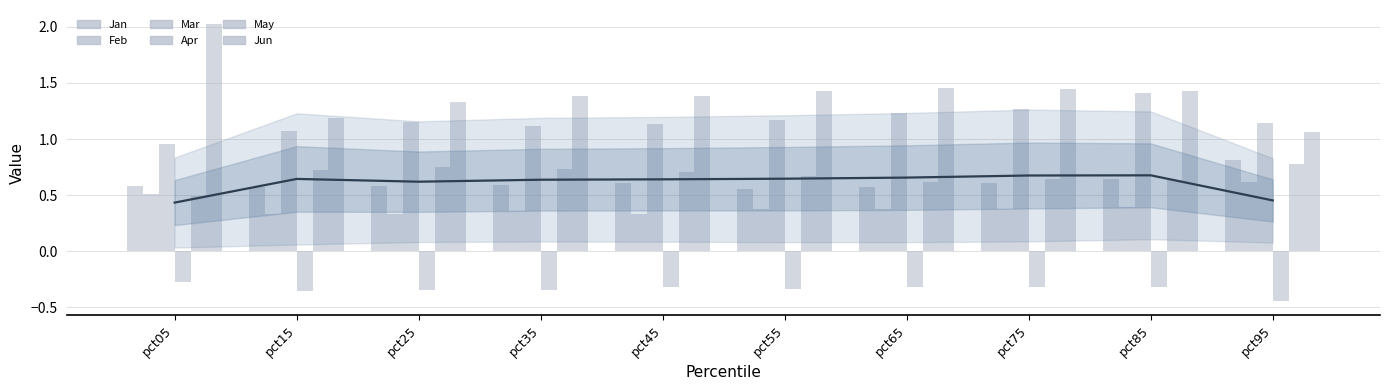

What is the value of the Jun bar at the 5th from the left?

1.4